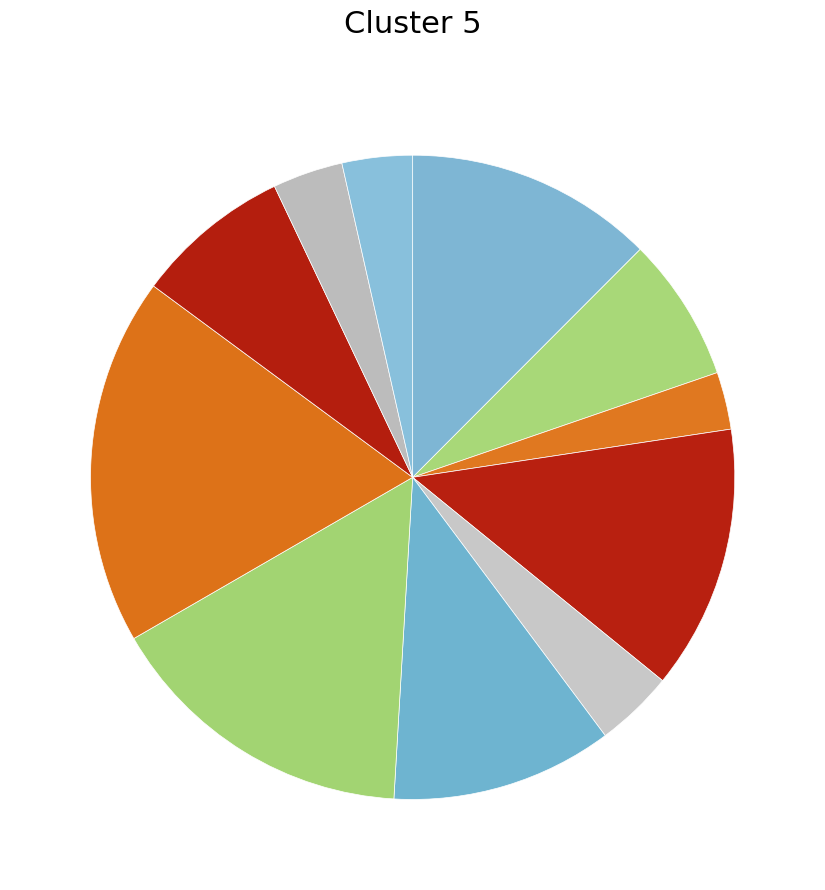

Count the number of slices in the pie.

11